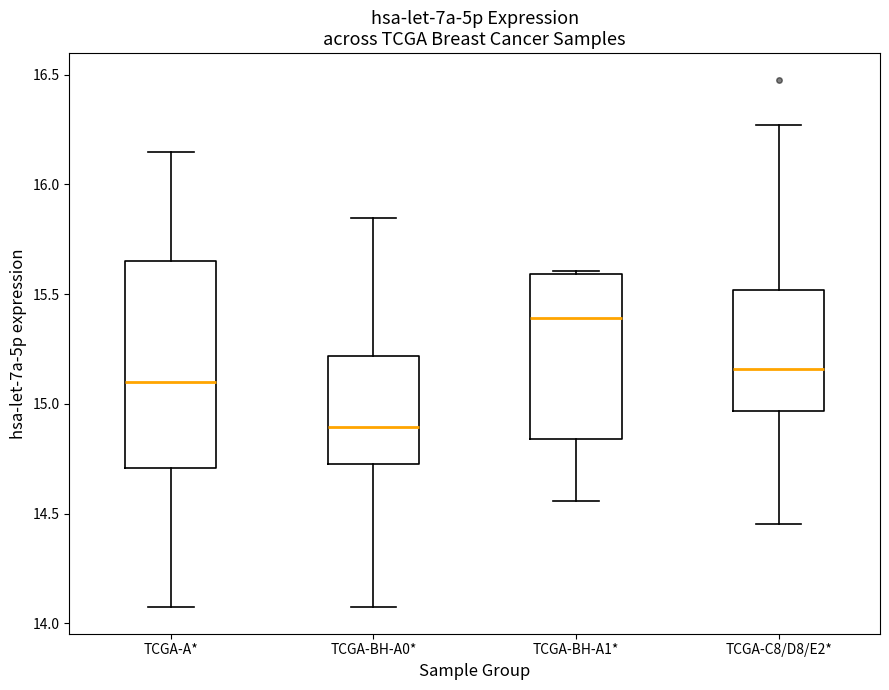

Where does the median line of the box for TCGA-BH-A0* sit on the y-axis? The values are not printed on the chart, so give them approximately, as read against the axis.

14.90